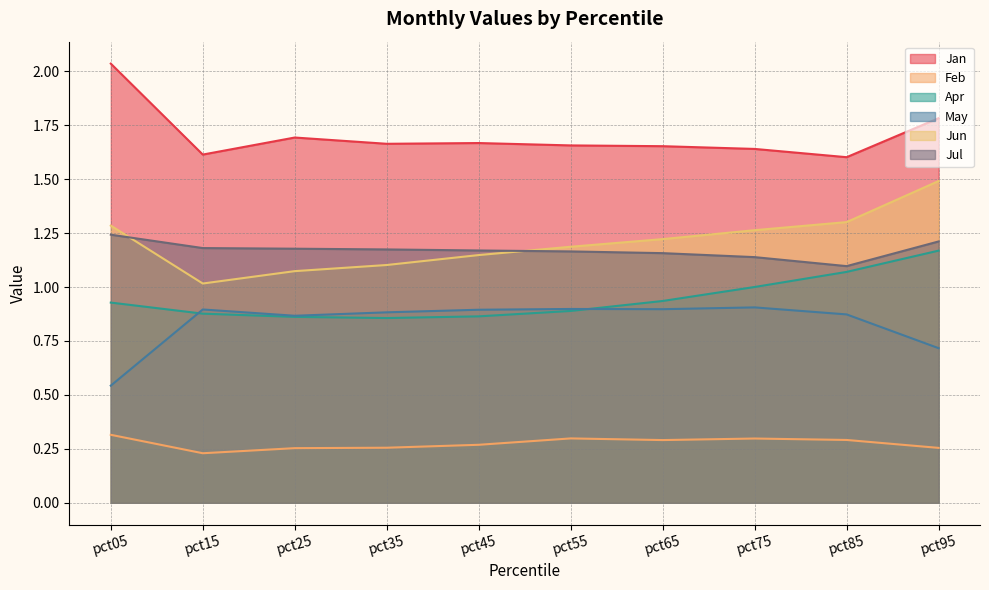

What is the total value across all series at pct05?

6.3